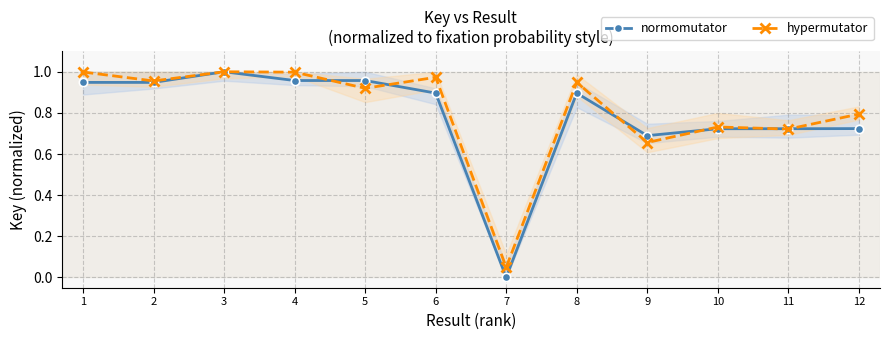

The value of hypermutator at 8 is 0.9. True or false?

True